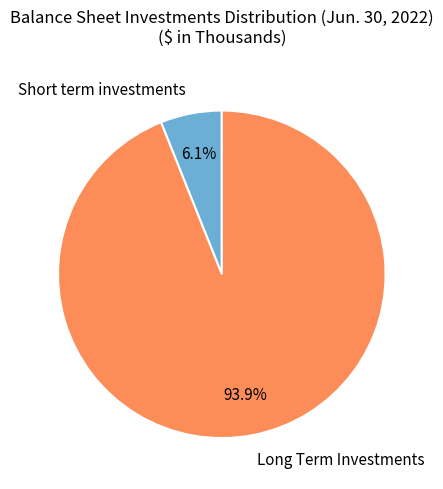

To the nearest percent, what portion does Short term investments represent?

6%